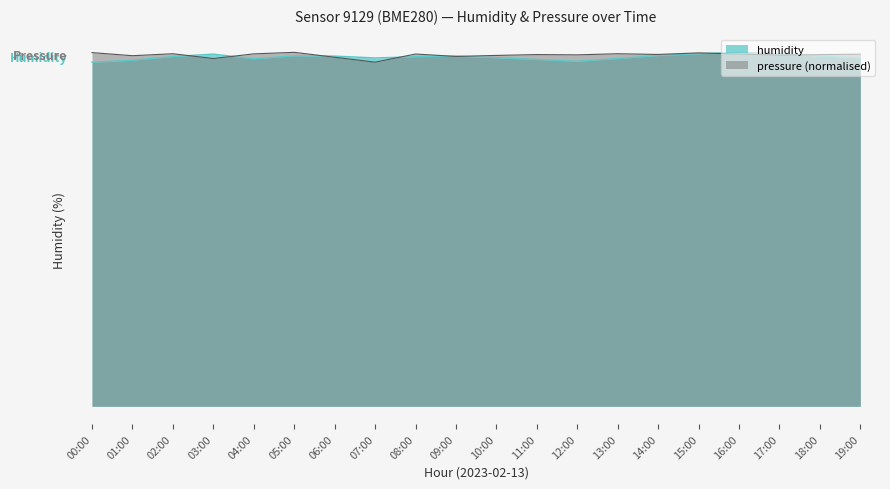

List the series in order of their overall mean, highest first.

pressure_norm, humidity